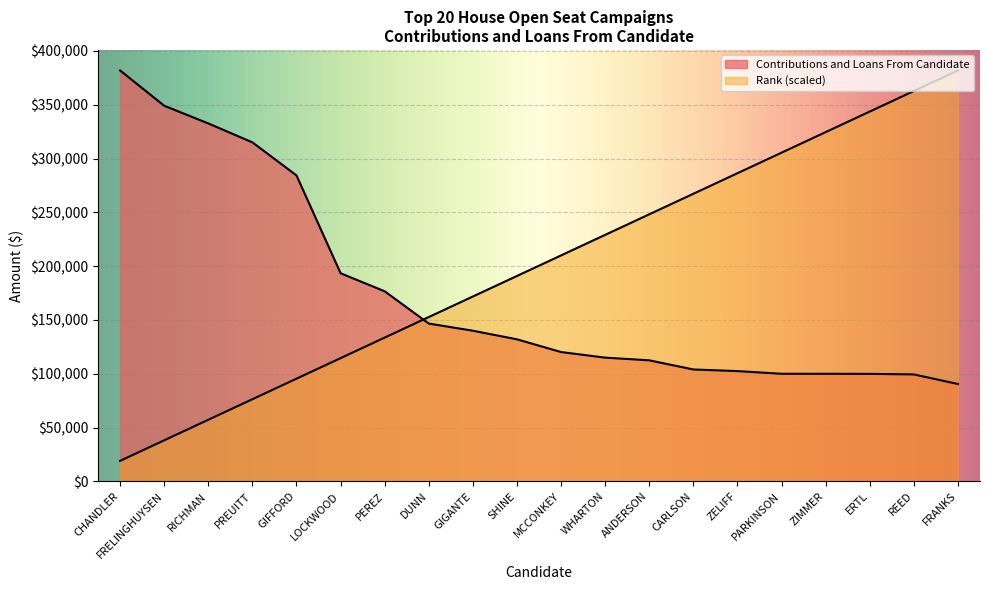

True or false: Rank has more than 1 interior local peaks.

False